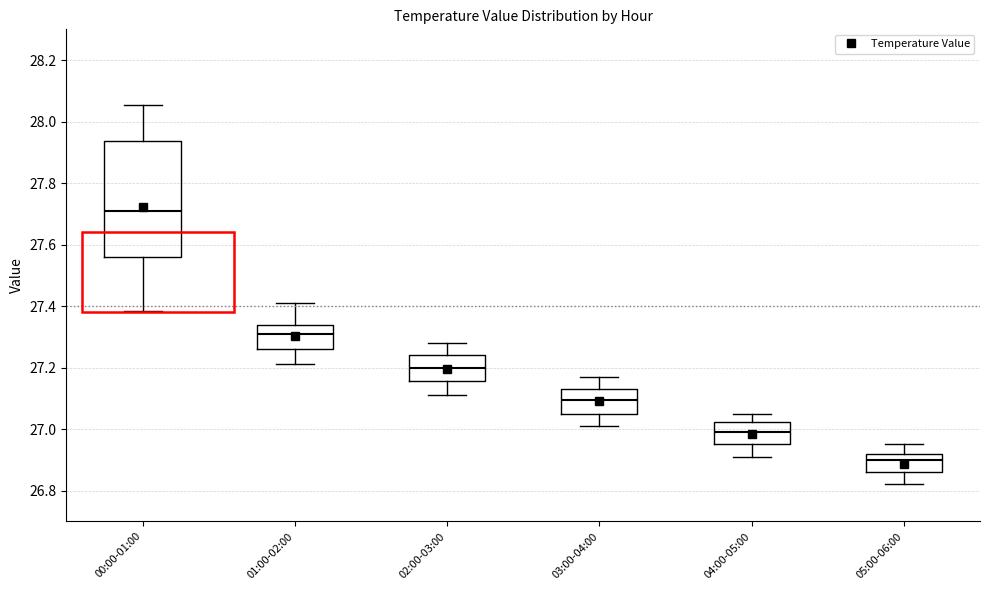

Reading left to right, read every box against the y-axis: the position of its median line, the range the box covers, and the ends of its whiskers. The values are not printed on the chart, so give them approximately, as read against the axis.

00:00-01:00: median 27.70, box 27.56 to 27.94, whiskers 27.38 to 28.06
01:00-02:00: median 27.32, box 27.26 to 27.34, whiskers 27.22 to 27.42
02:00-03:00: median 27.20, box 27.16 to 27.24, whiskers 27.12 to 27.28
03:00-04:00: median 27.10, box 27.06 to 27.14, whiskers 27.02 to 27.18
04:00-05:00: median 27.00, box 26.96 to 27.02, whiskers 26.92 to 27.06
05:00-06:00: median 26.90, box 26.86 to 26.92, whiskers 26.82 to 26.96